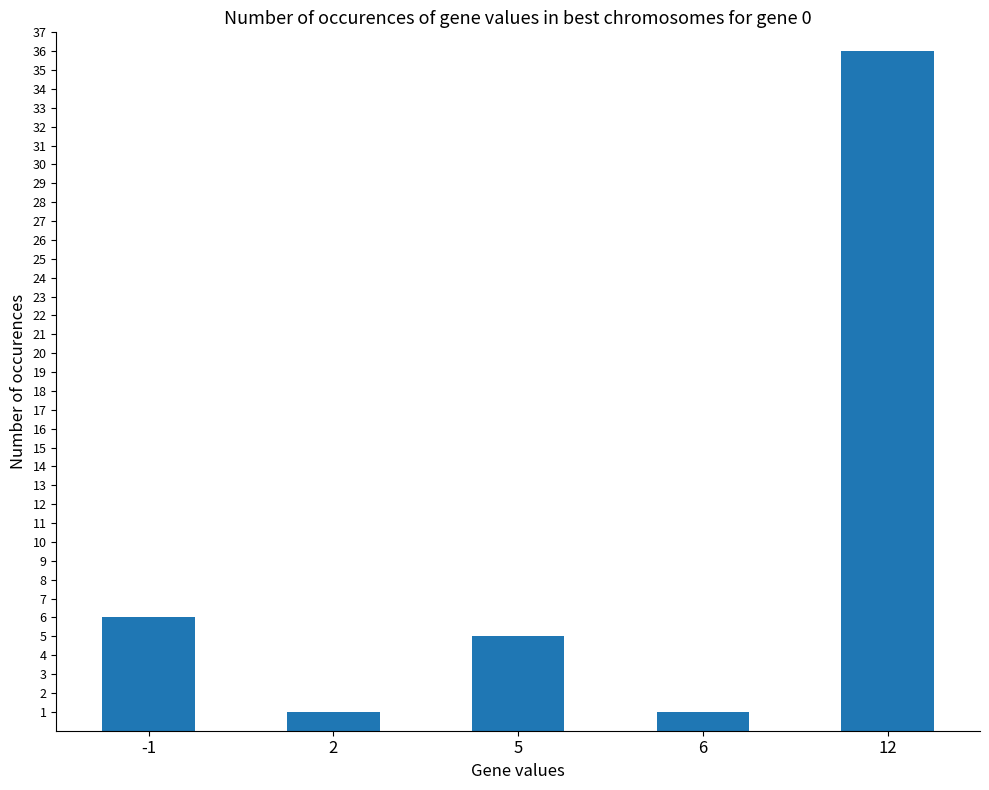

What is the sum of all values?

49